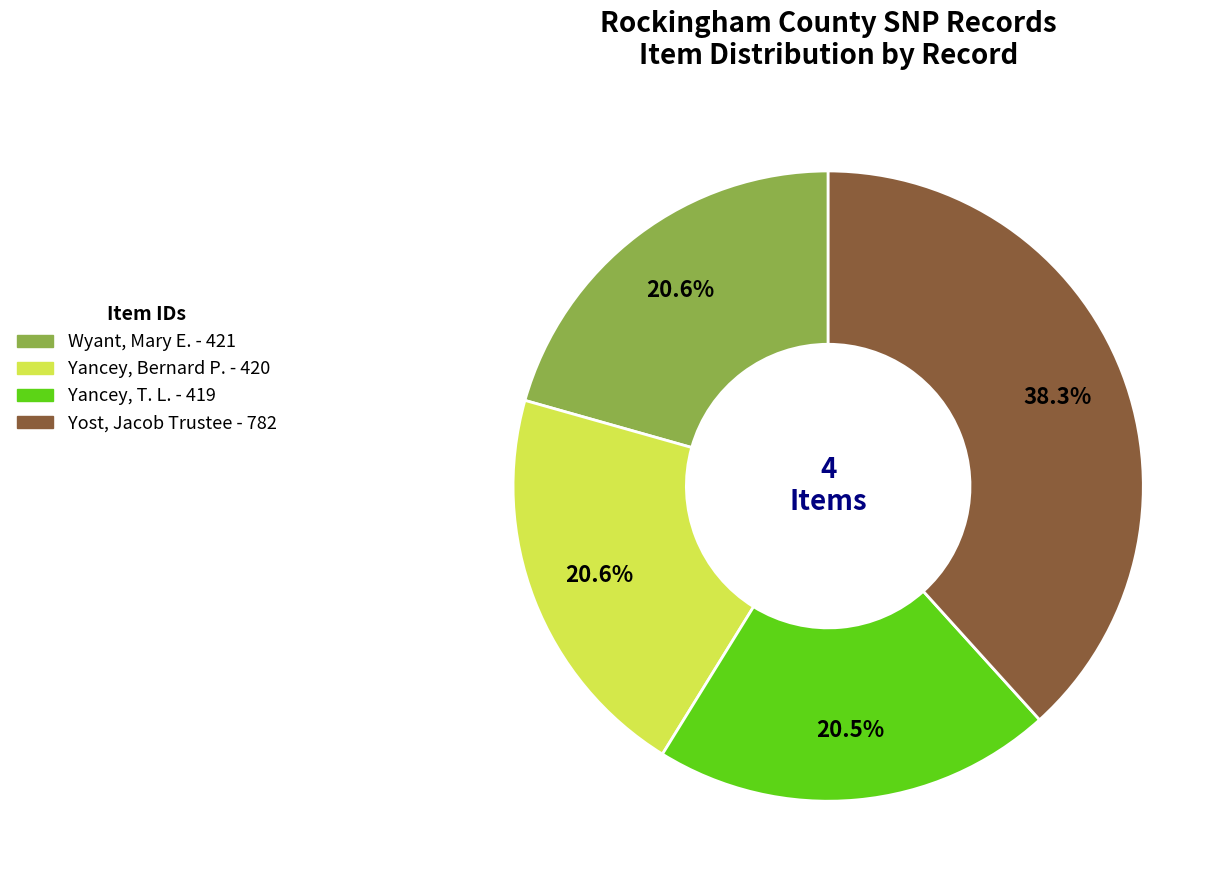

Which has a higher value, Yost, Jacob Trustee or Yancey, Bernard P.?

Yost, Jacob Trustee